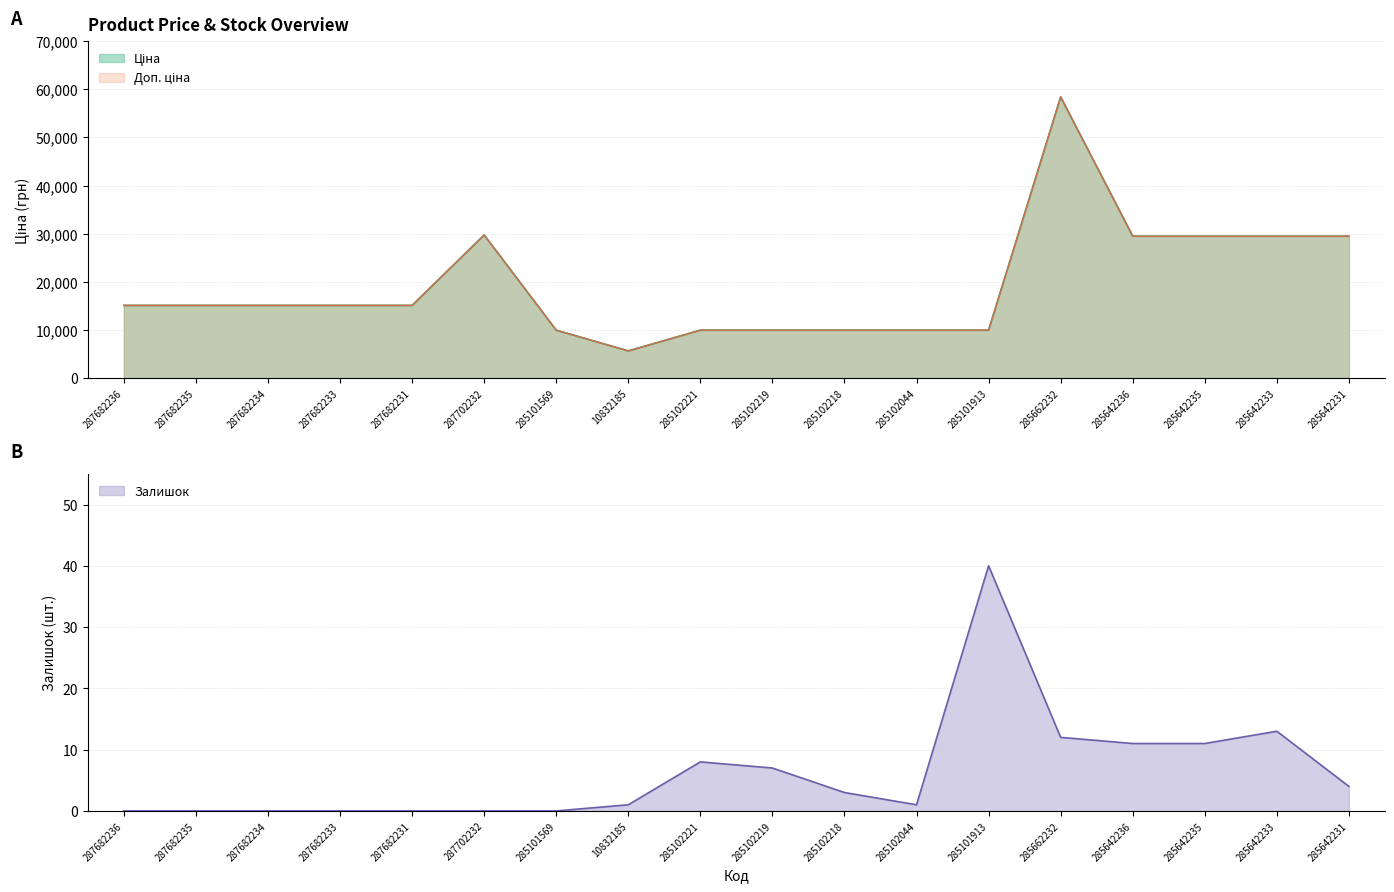

True or false: Ціна and Залишок cross at least once.

False